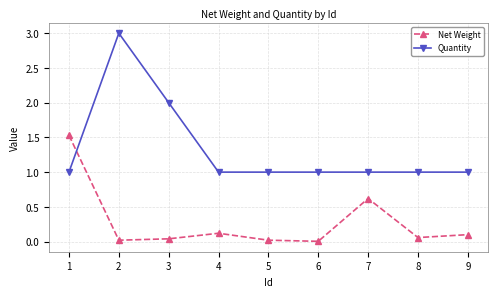

Which series changed the most between 3 and 7?

Quantity